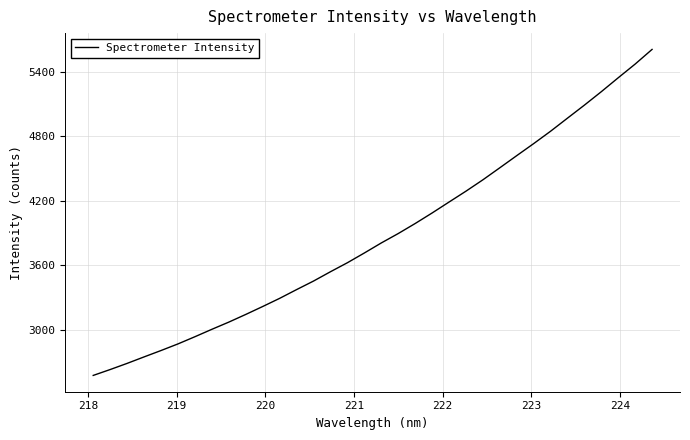

What is the greatest value displayed?

5608.2